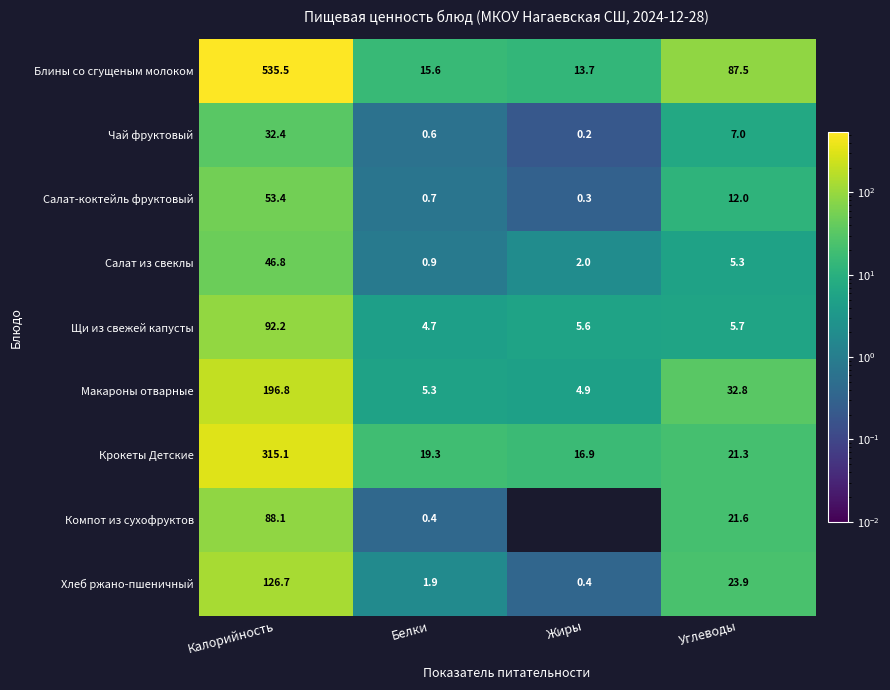

How many data points in Блины со сгущеным молоком are above 87?

2